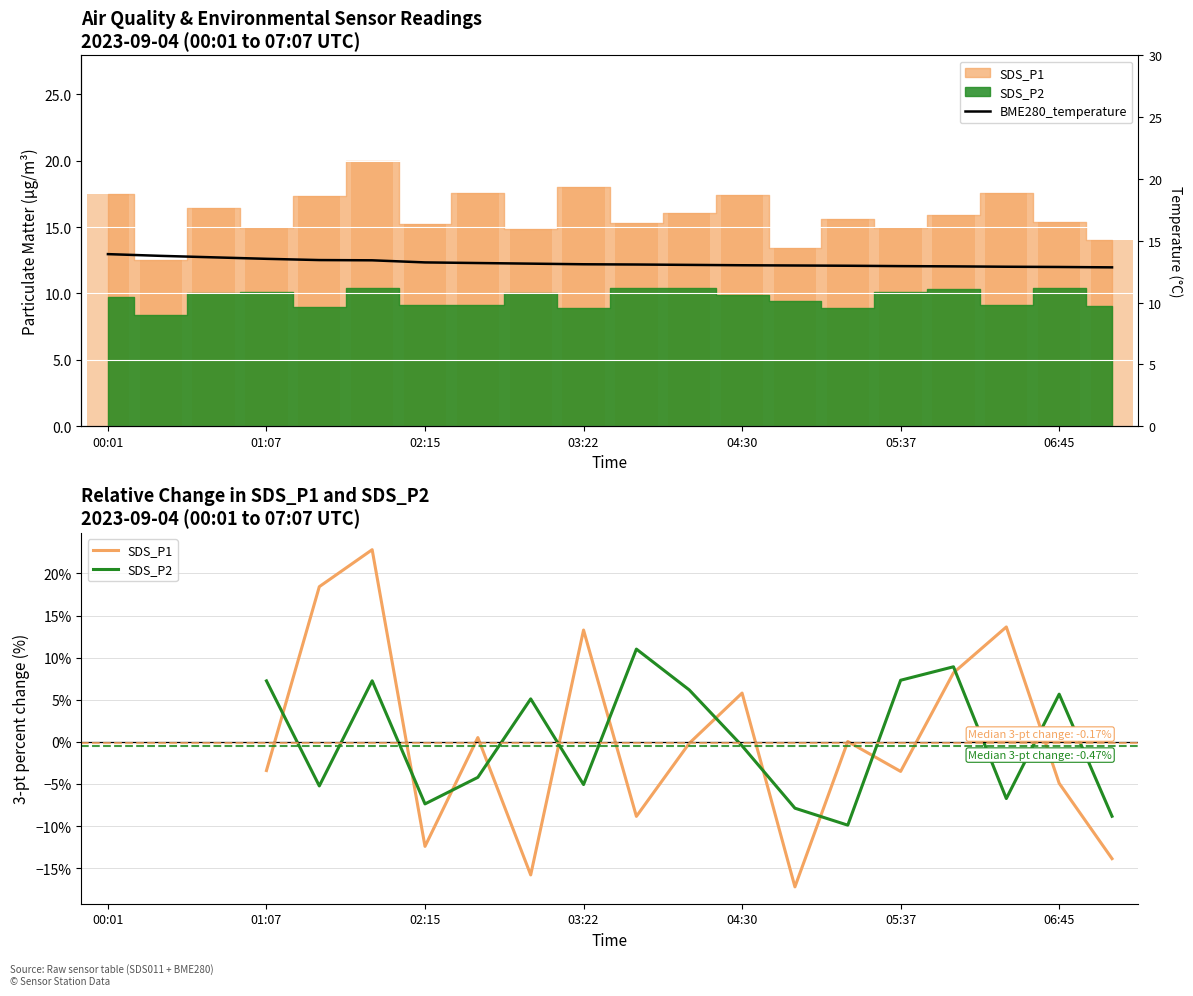

What is the label of the 19th bar from the right?

01:07